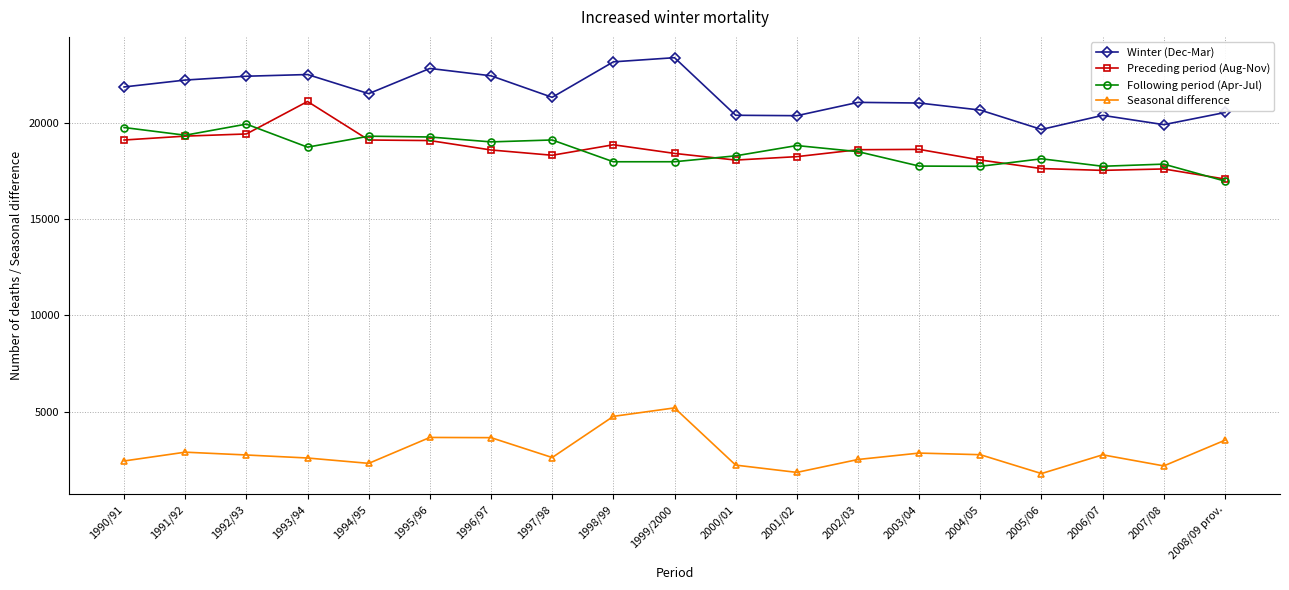

Which series has the largest total across all categories?

Winter (Dec-Mar)